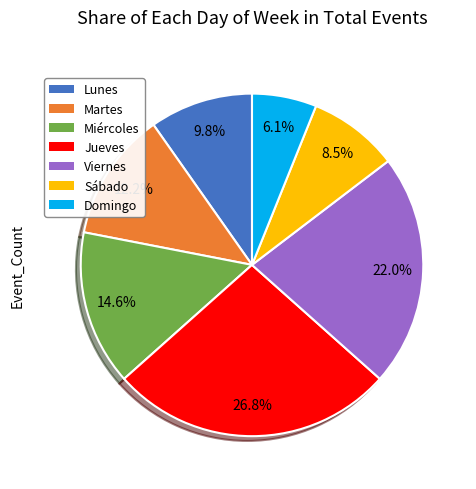

How many slices are in this pie chart?

7